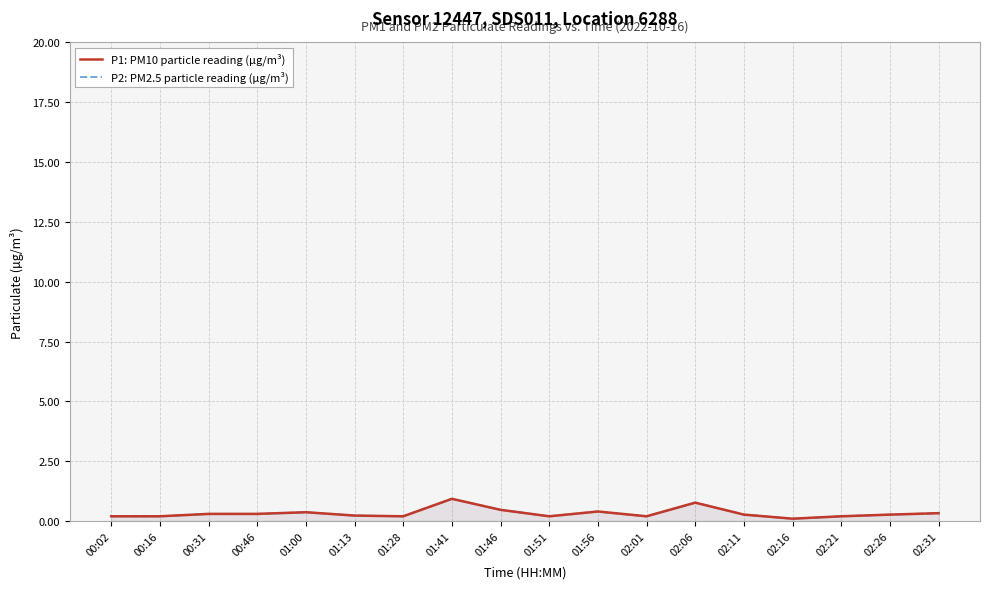

What is the label of the 6th point from the right?

02:06